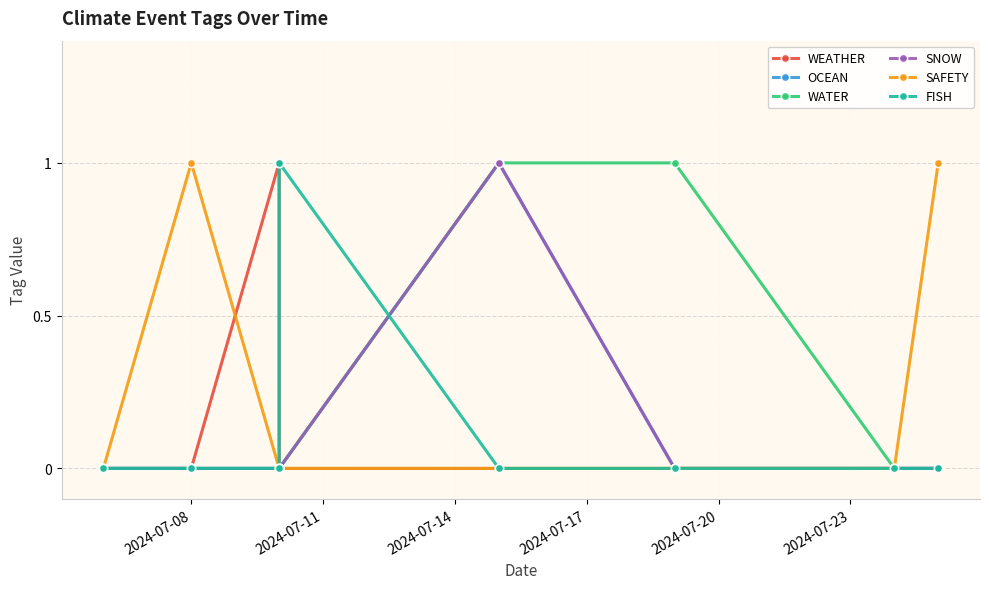

True or false: WEATHER has more than 2 points higher than both neighbors.

False